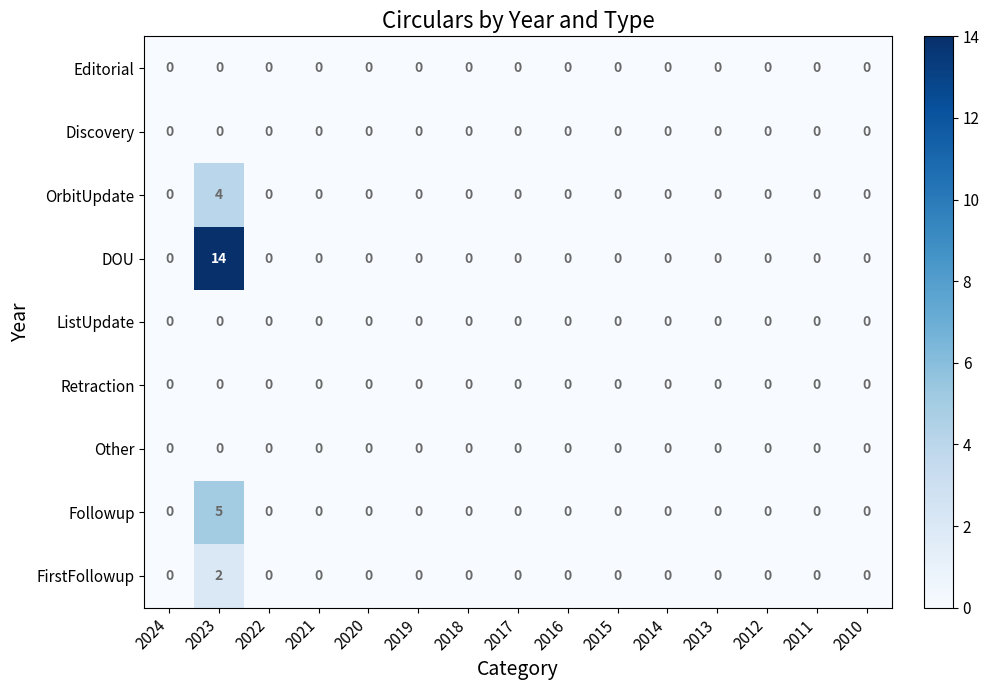

At which category does the chart reach its peak across all series?

2023